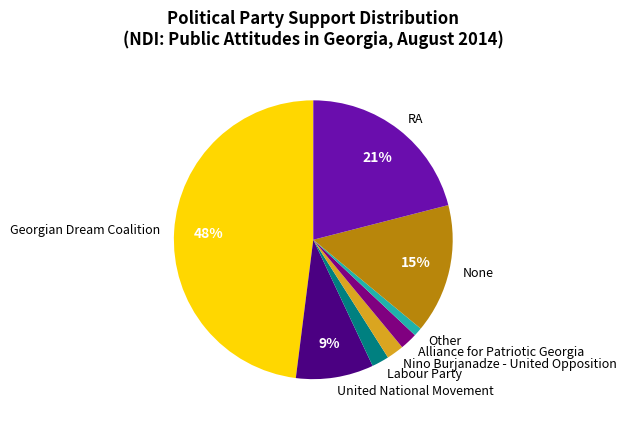

Which slice is the largest?

Georgian Dream Coalition